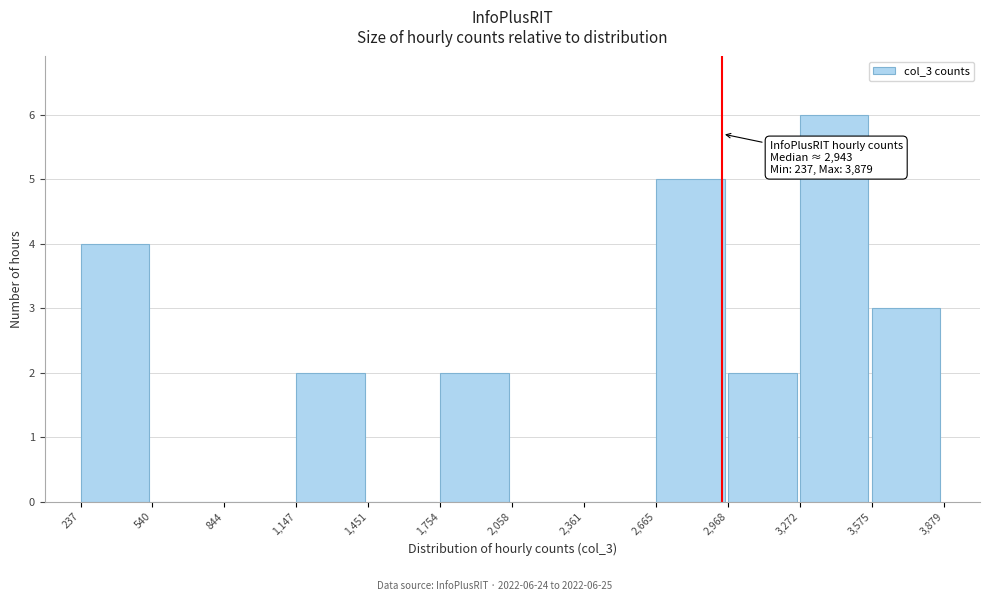

Over which range of the x-axis is the bar tallest?

3,272 to 3,575